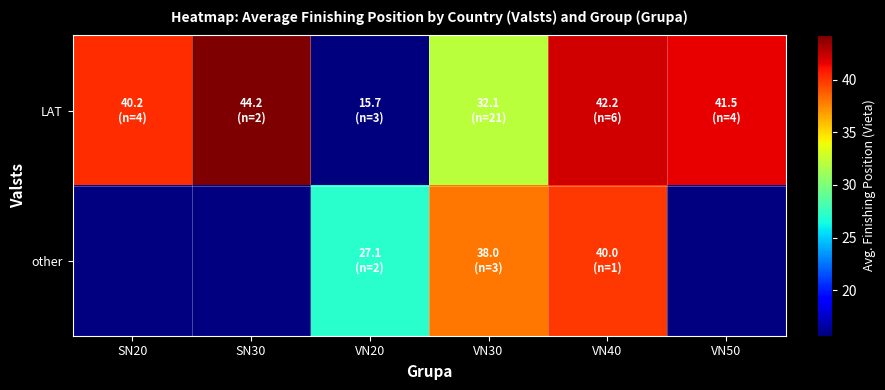

Which category has the lowest value across all series?

VN20